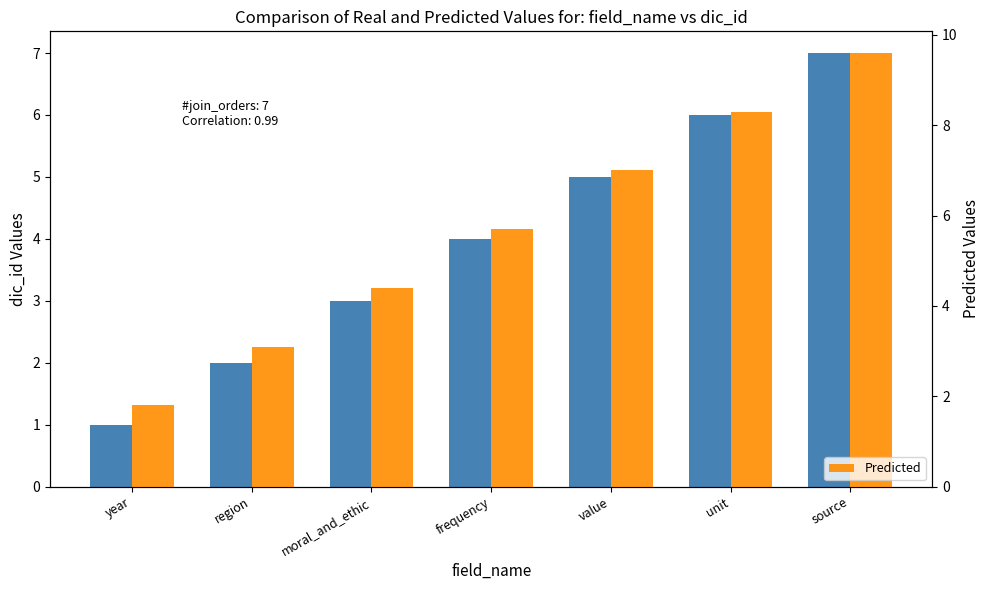

How many values in the Predicted series exceed 5?

4